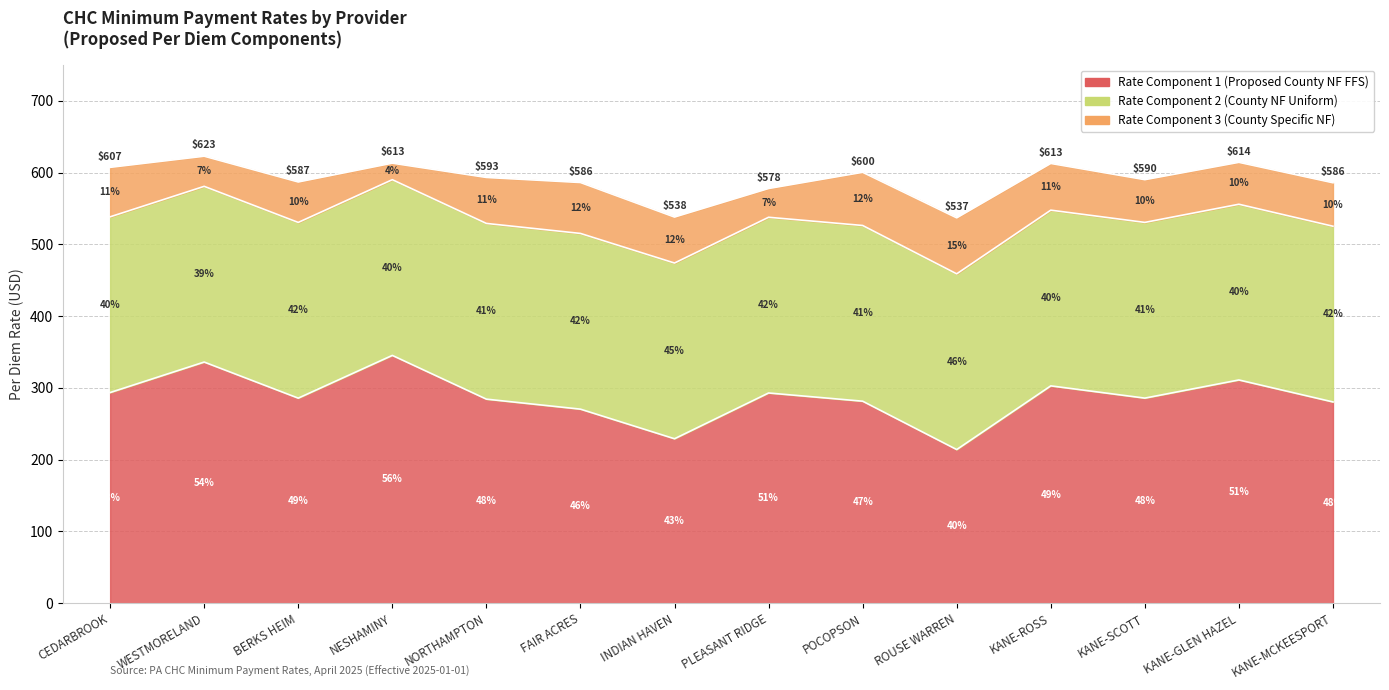

What is the difference between the maximum and minimum values in the Rate Component 3 (County Specific NF) series?

55.0